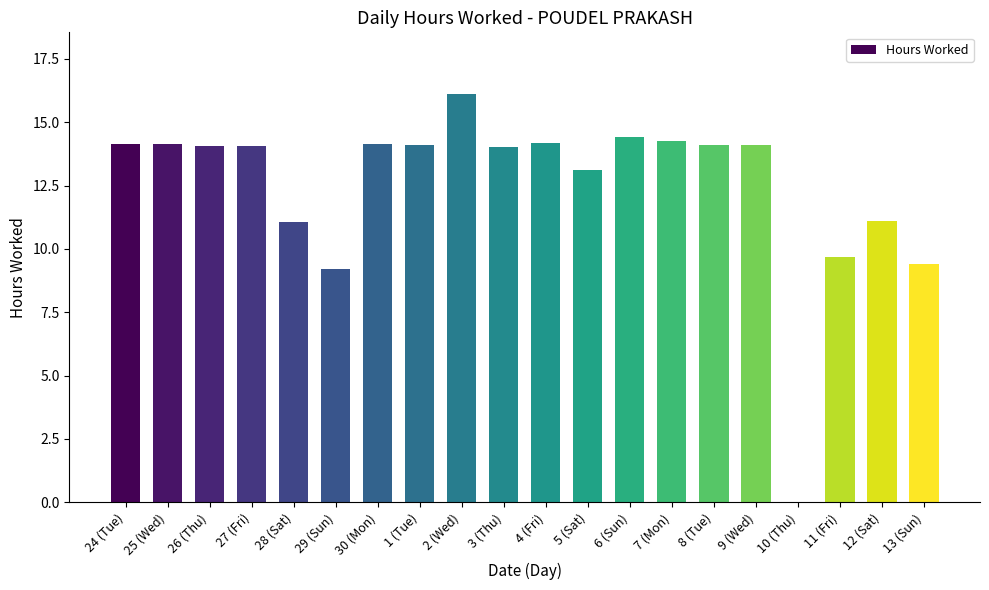

Approximately how many times larger is the value at 5 (Sat) compared to 6 (Sun)?

0.9